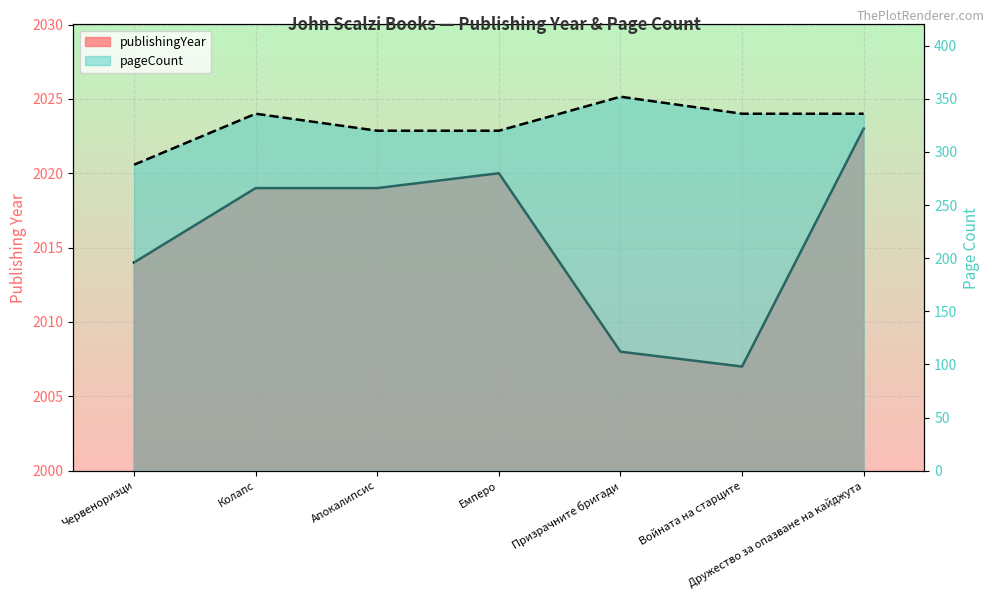

At which category is the sum across all series the highest?

Призрачните бригади